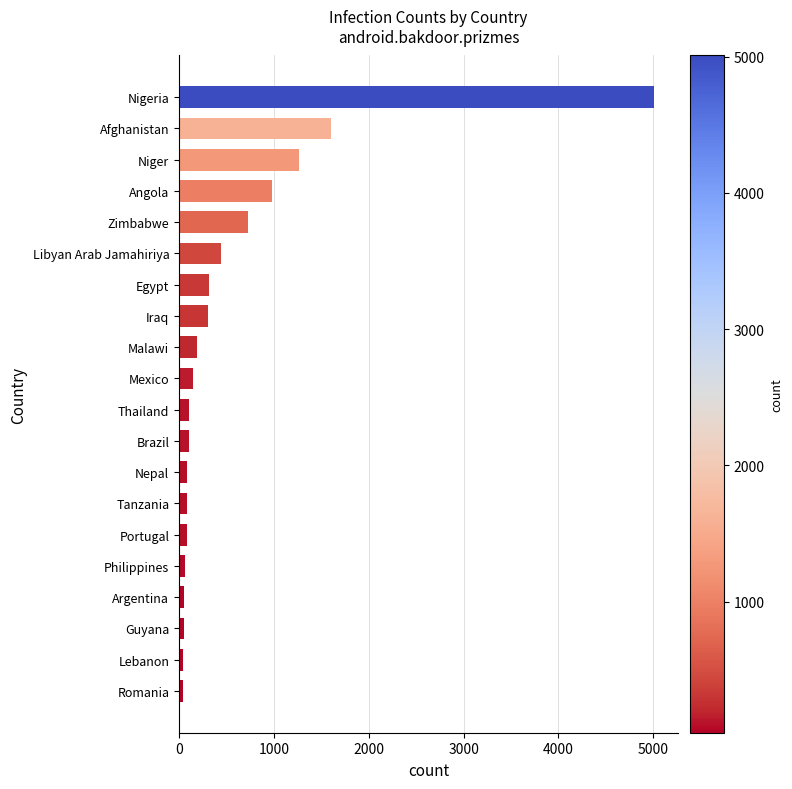

The chart shows a value of 1033 at Zimbabwe. True or false?

False